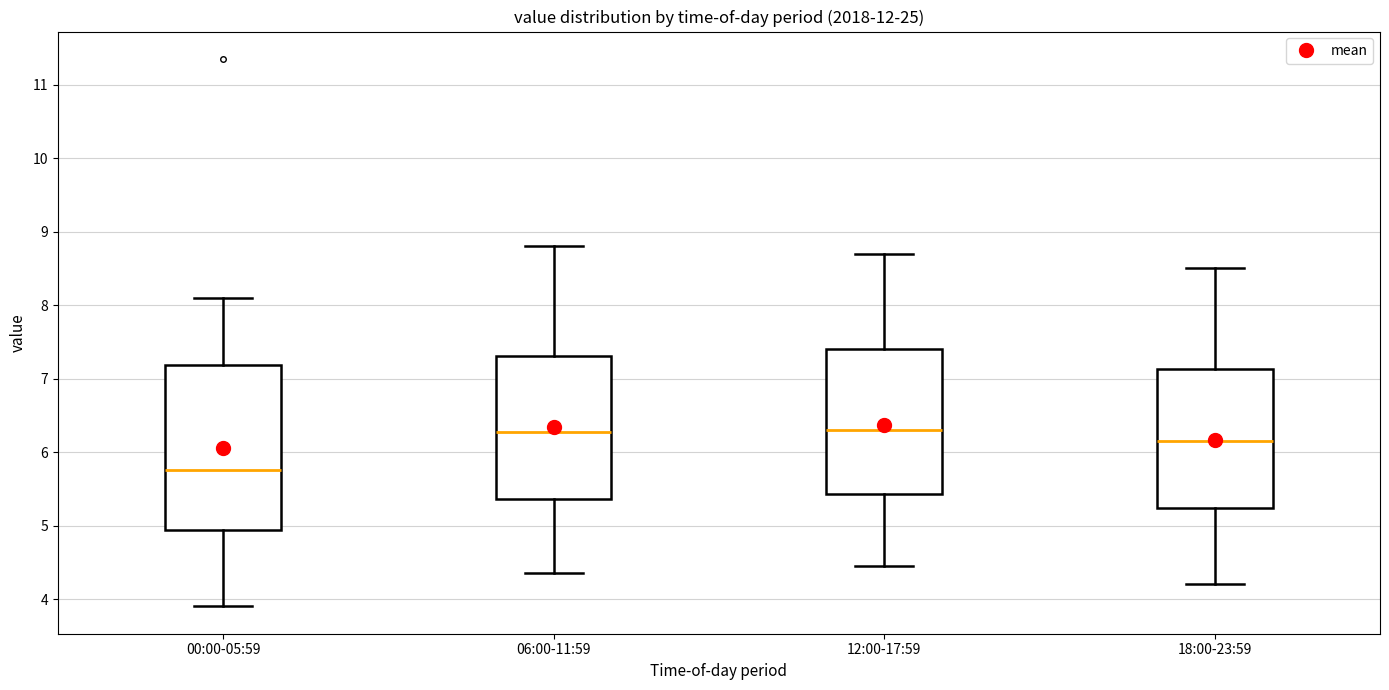

Comparing the boxes themselves (not the whiskers), which one is the tallest?

00:00-05:59